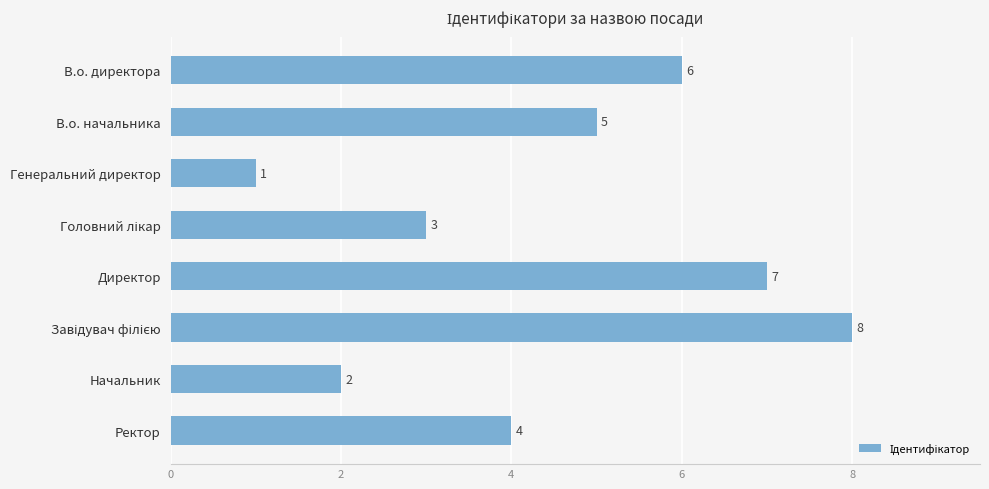

Where is the data nearest to the value 4?

Ректор